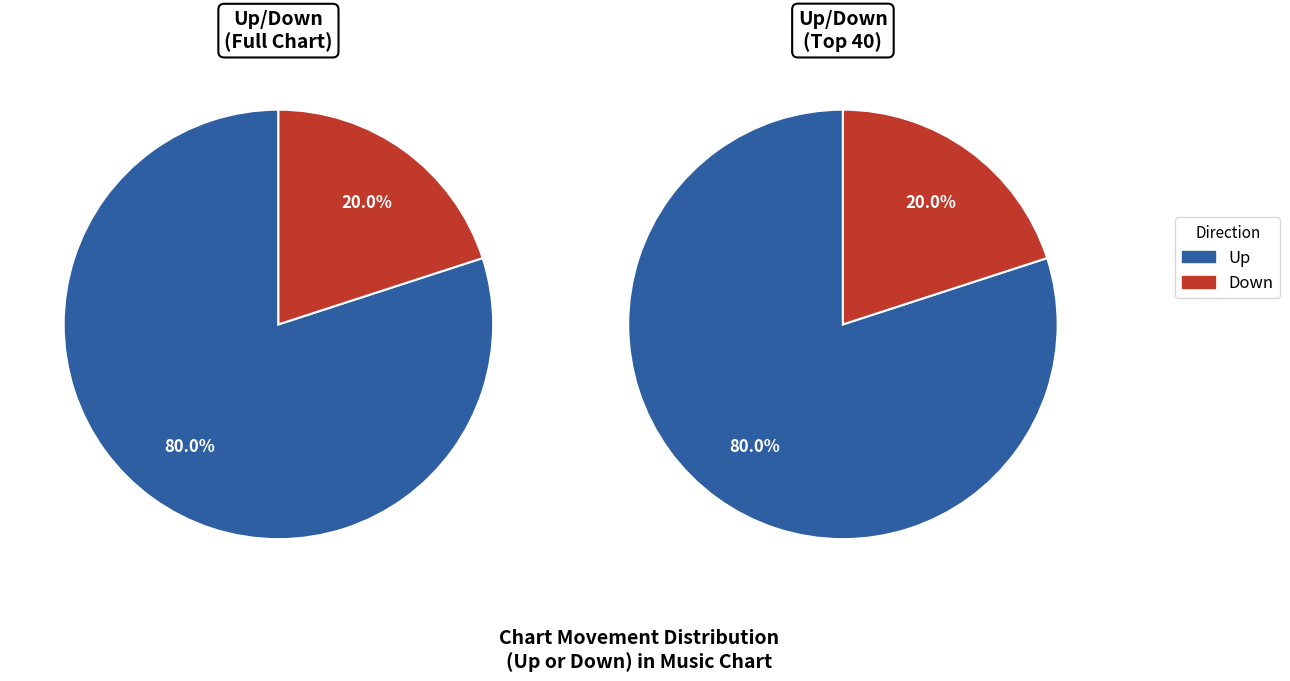

What percentage is NOT represented by down?

80.0%